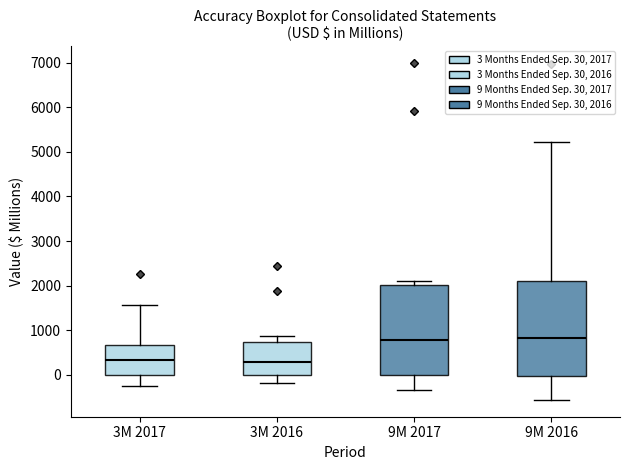

Where does the median line of the box for 9M 2017 sit on the y-axis? The values are not printed on the chart, so give them approximately, as read against the axis.

800